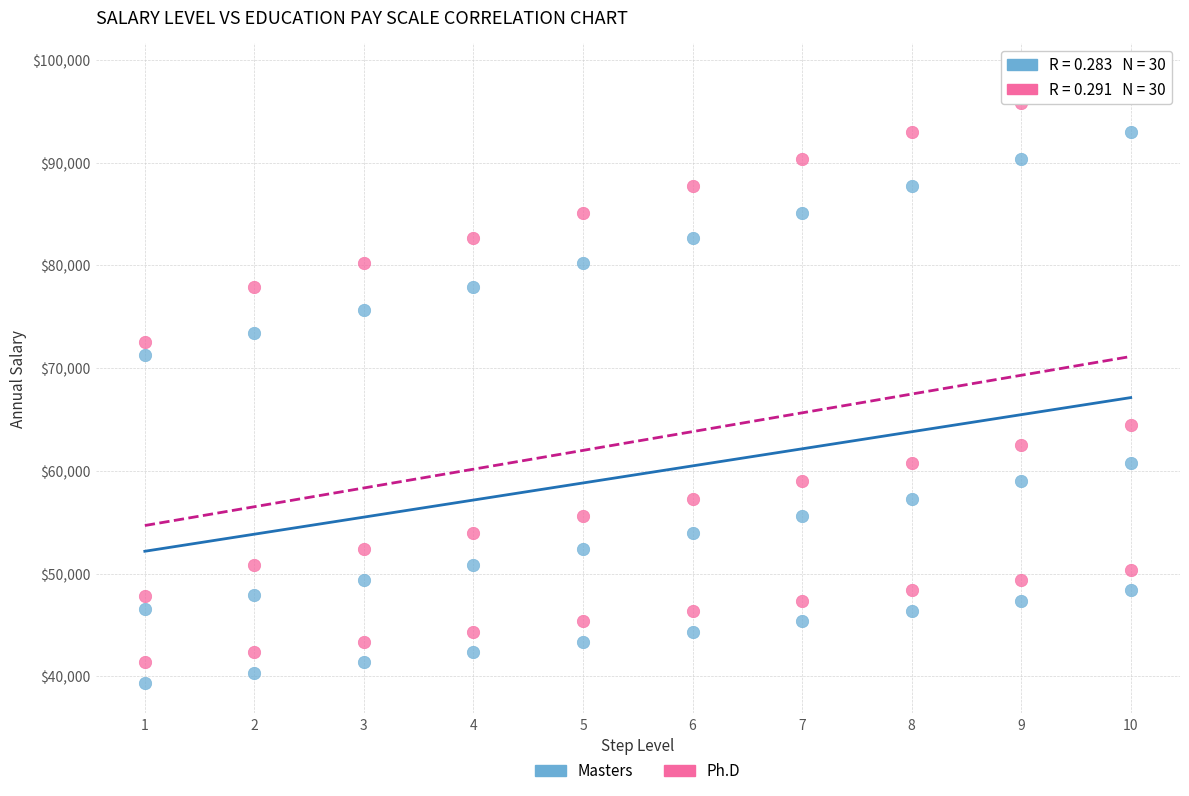

Across all data points, what is the range of Y values (max minus min)?

59321.9